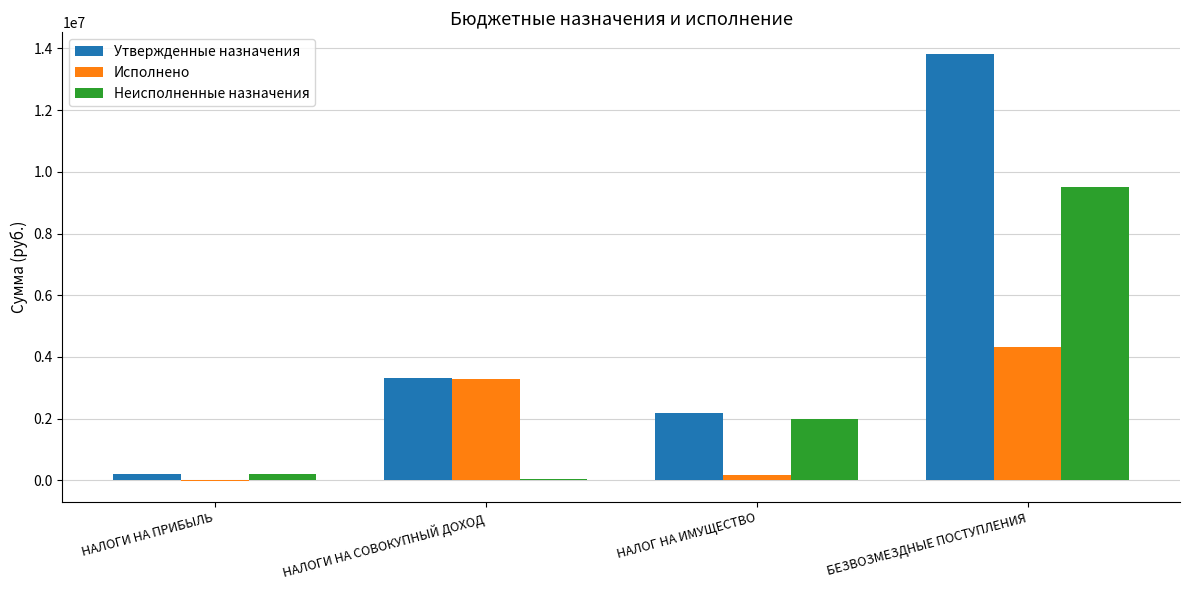

What is the difference between the Неисполненные назначения values at НАЛОГИ НА ПРИБЫЛЬ and НАЛОГИ НА СОВОКУПНЫЙ ДОХОД?

167861.5